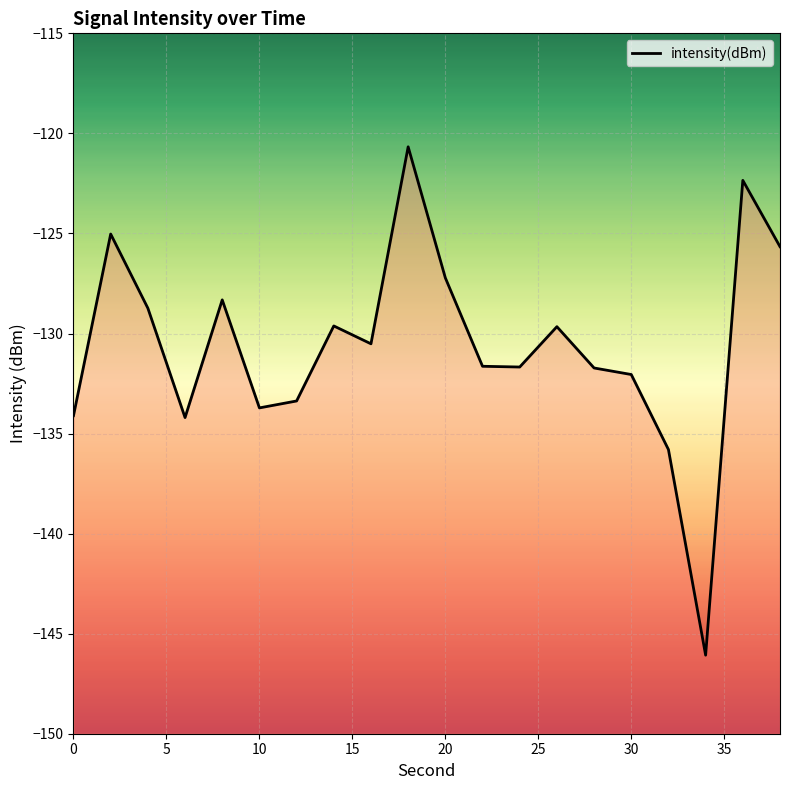

Where does the data first go above -130?

2